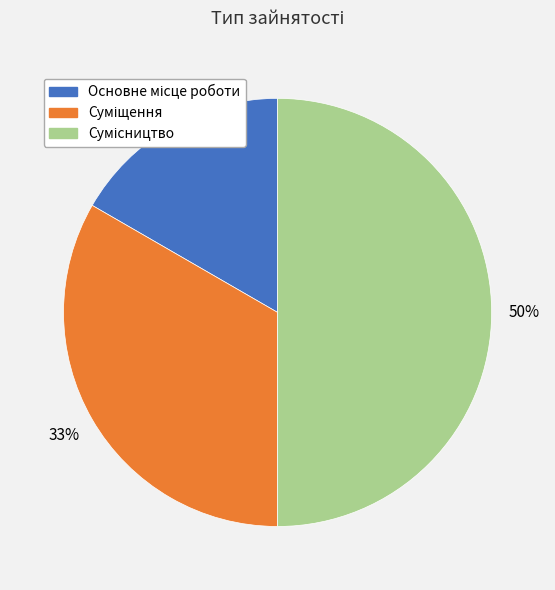

To the nearest percent, what is the difference between the largest and smallest slice percentages?

33%